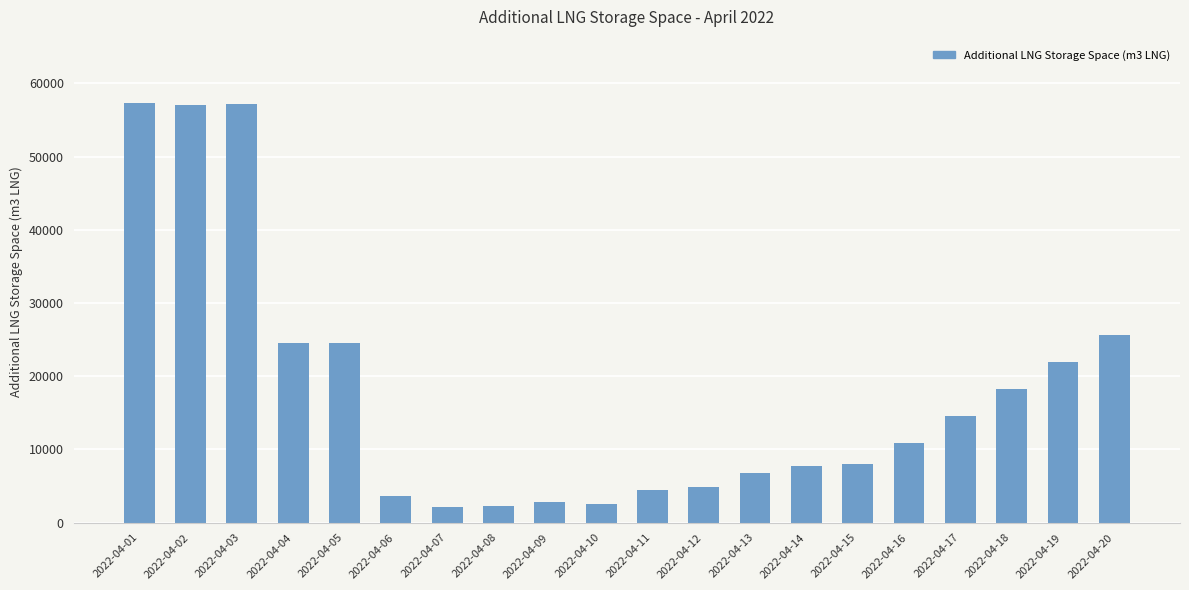

What is the smallest value displayed?

2158